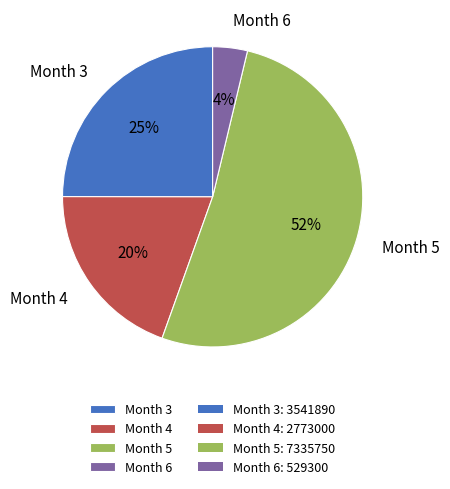

To the nearest percent, what is the average slice percentage?

25%